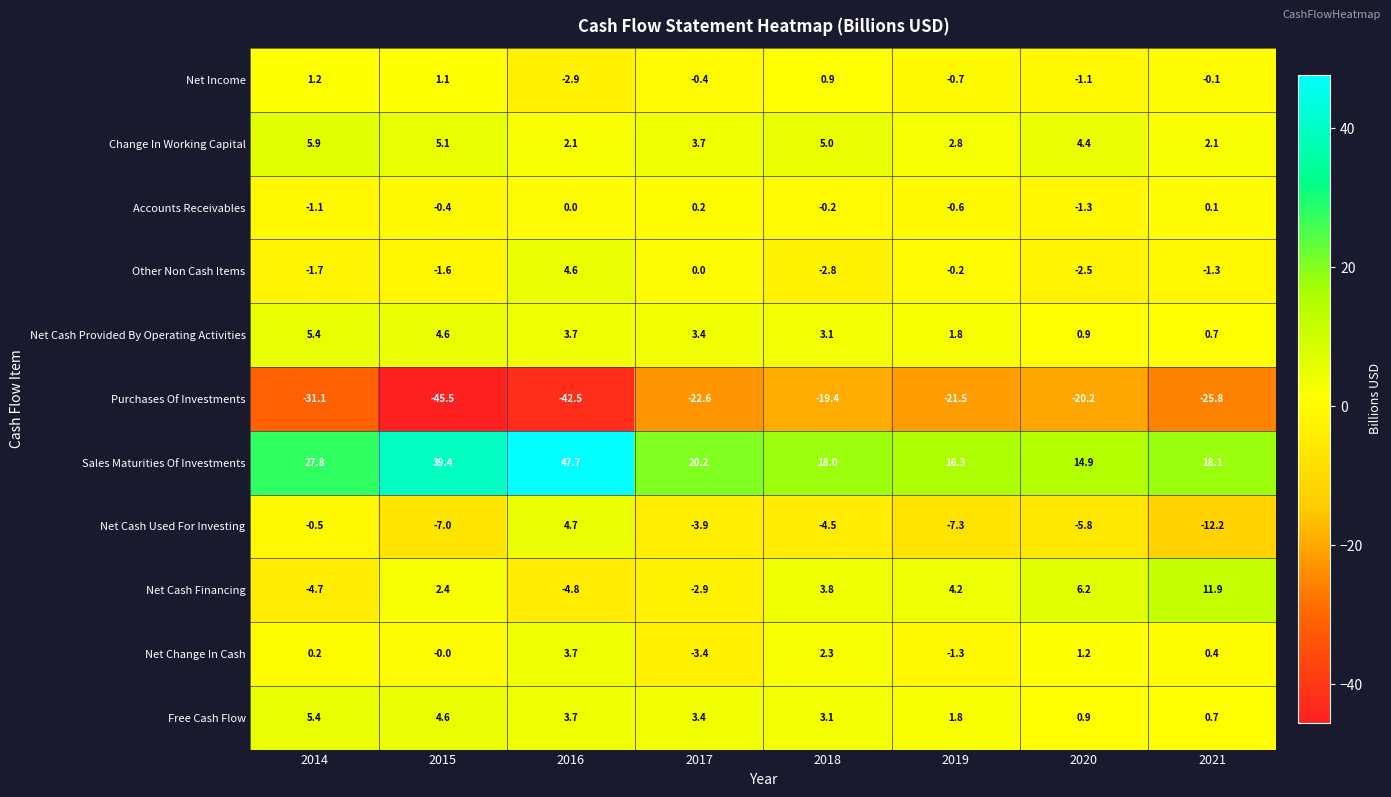

Where does the Net Cash Financing series first go above 3?

2018